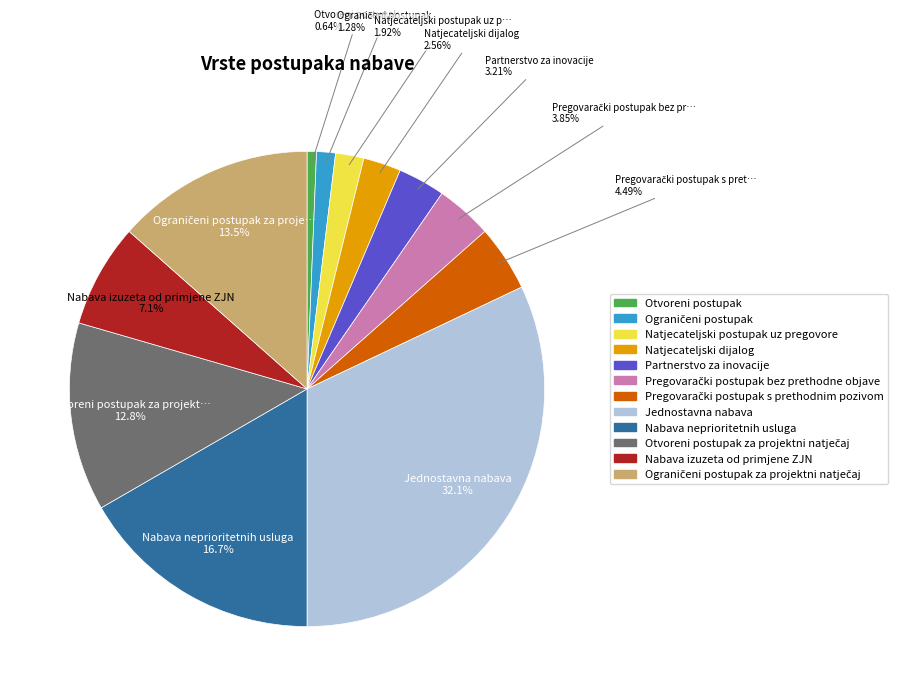

How many segments does this pie chart have?

12